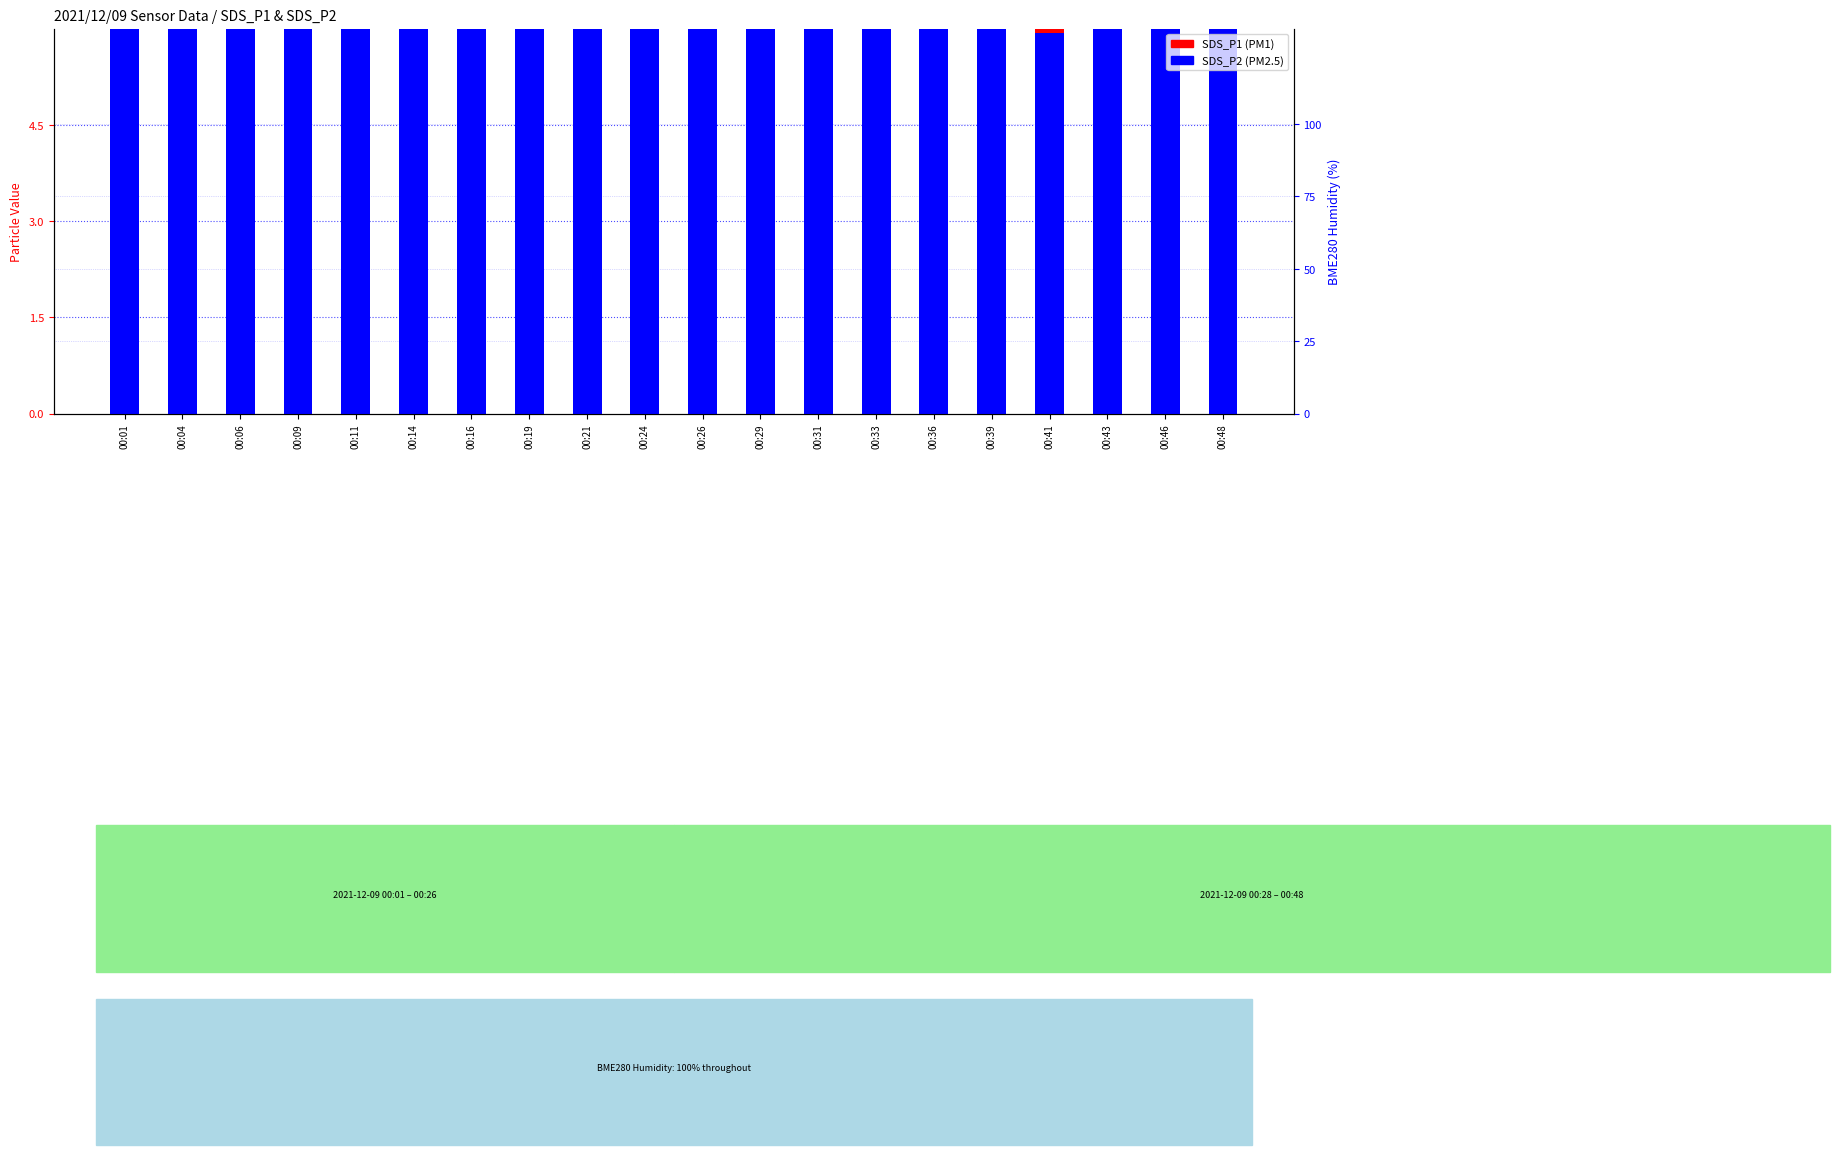

Reading left to right, extract all data points from this chart.

SDS_P1: 19.1	15.4	13.2	13.1	15.7	13.9	12.7	15.0	13.2	15.2	13.2	17.2	17.3	14.2	16.1	13.6	12.9	13.5	15.5	15.8
SDS_P2: 6.9	6.7	7.0	6.3	6.5	6.8	6.1	6.9	6.5	7.2	6.8	6.9	7.0	6.0	6.8	6.6	5.9	6.6	6.6	6.5